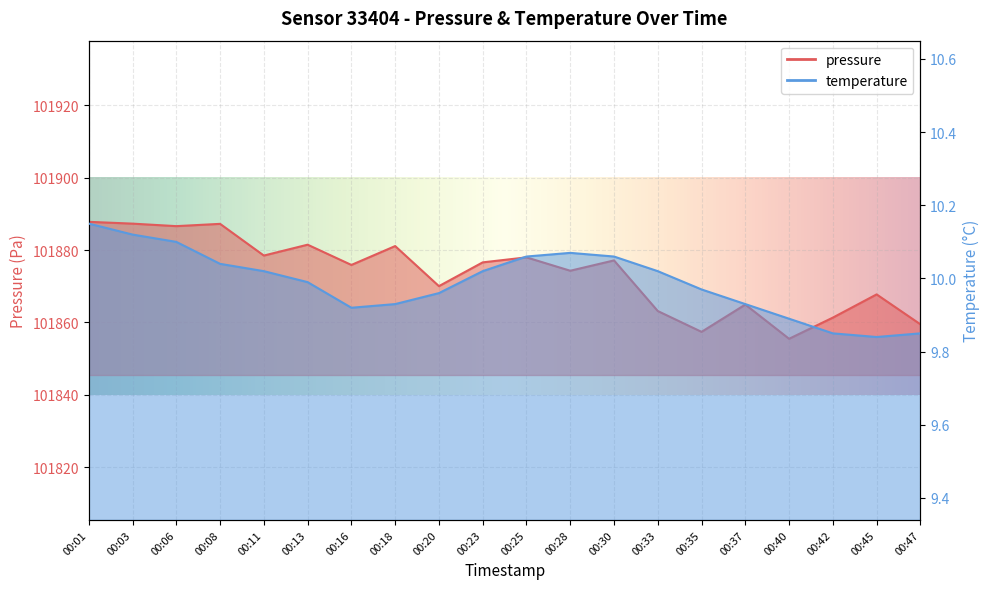

What is the maximum value for pressure?

101887.8